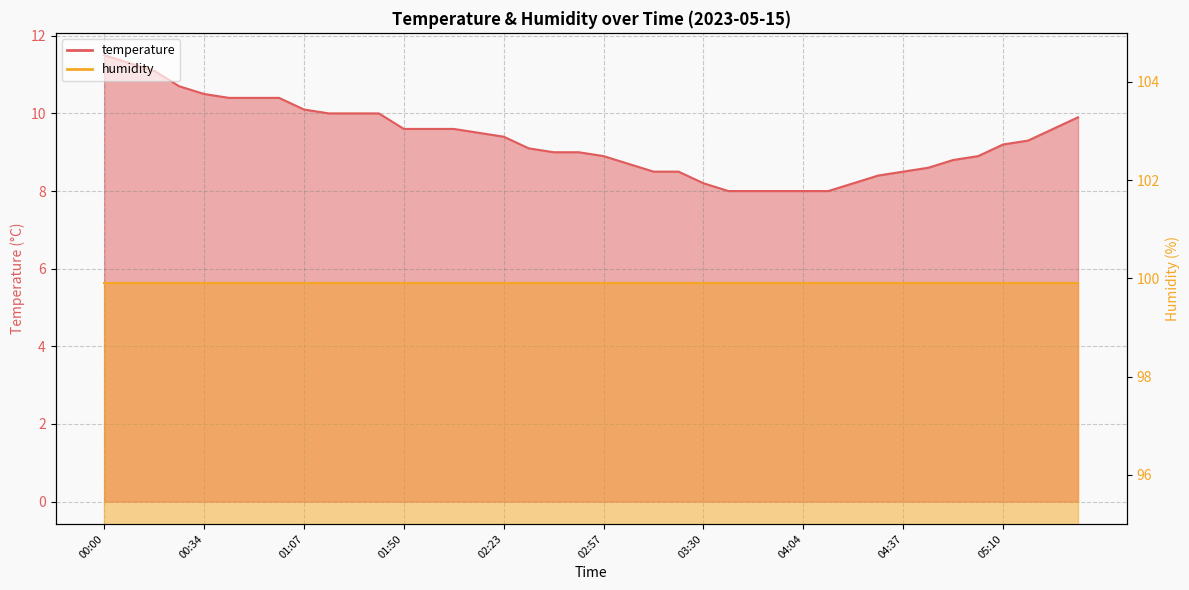

How many values are below 9?

16